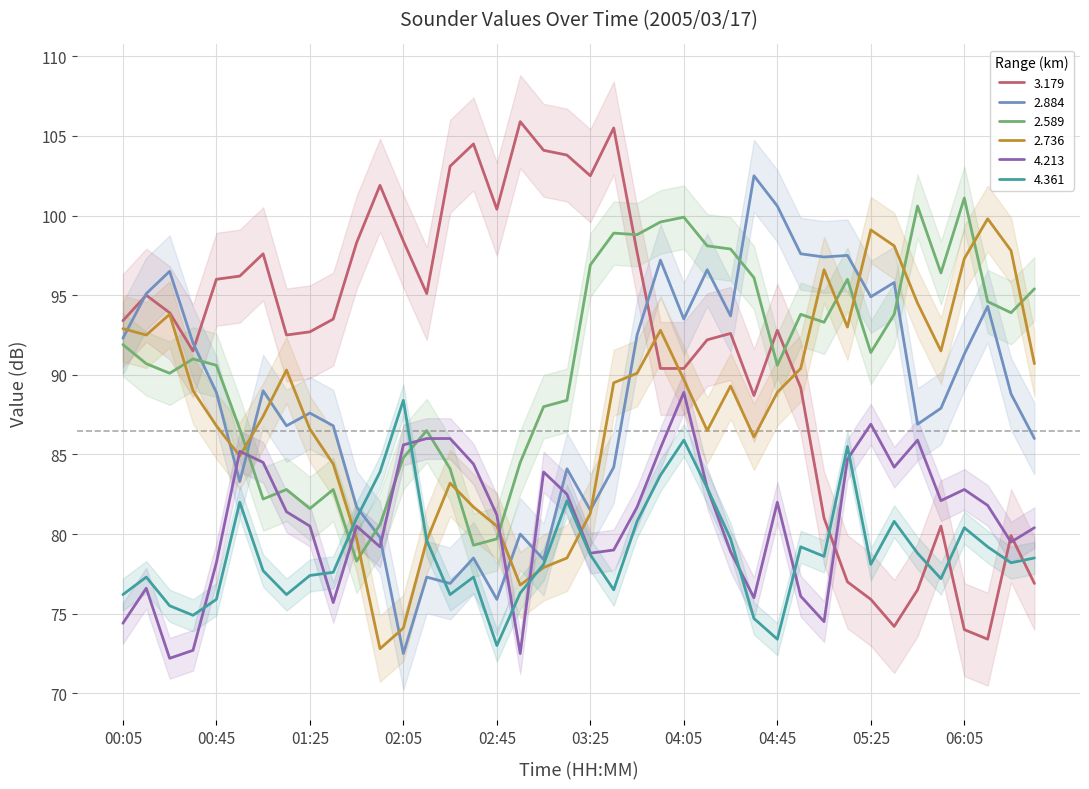

Rank the series by their maximum value, from lowest to highest.

4.361, 4.213, 2.736, 2.589, 2.884, 3.179